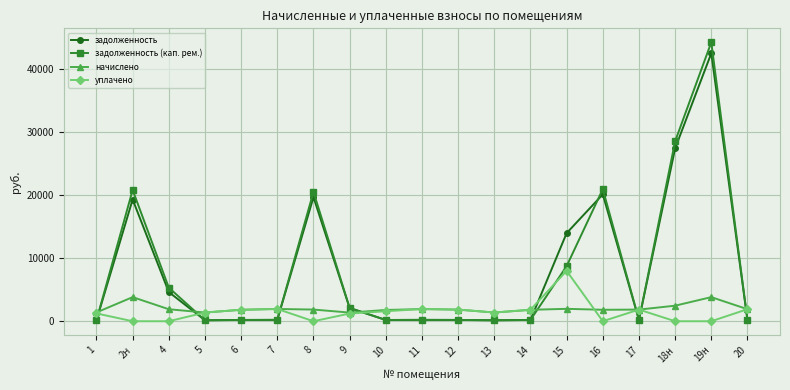

What is the difference between the highest and lowest values at 2н?

20845.1